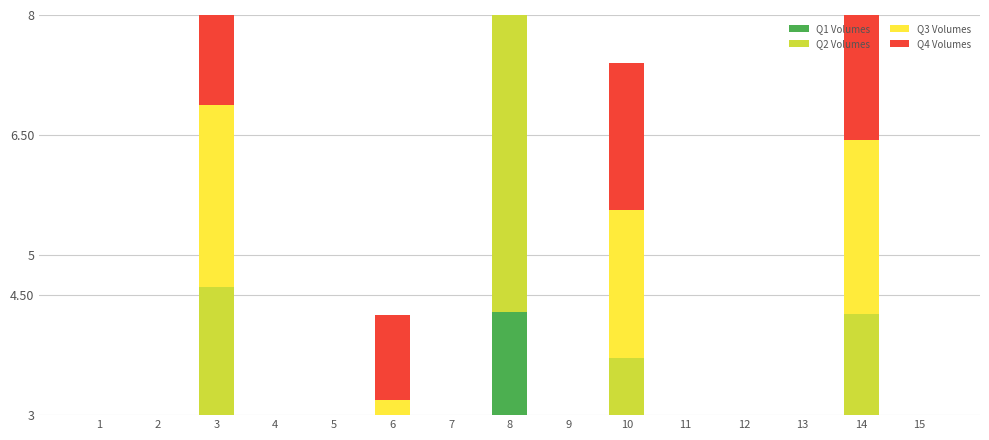

What is the difference between the second highest and second lowest values in the Q3 Volumes series?

2.2